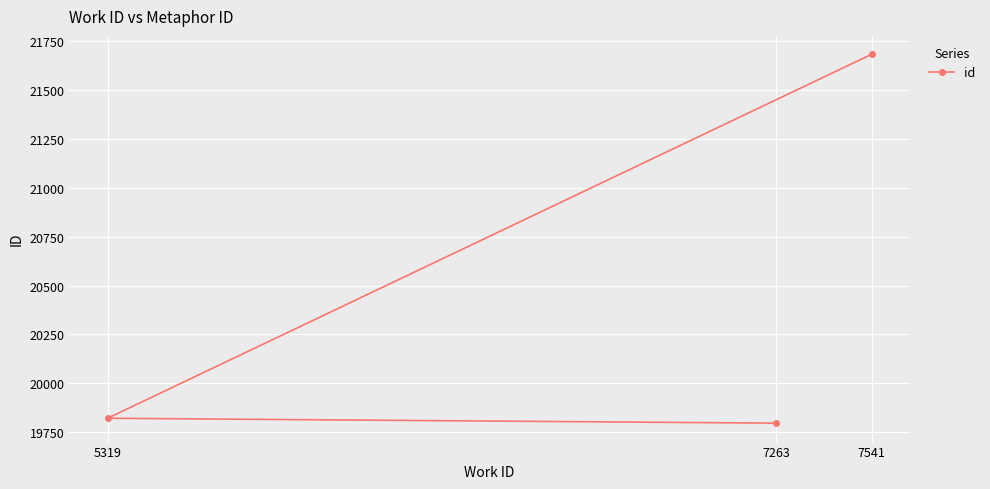

What is the value of the 1st point from the left?

19822